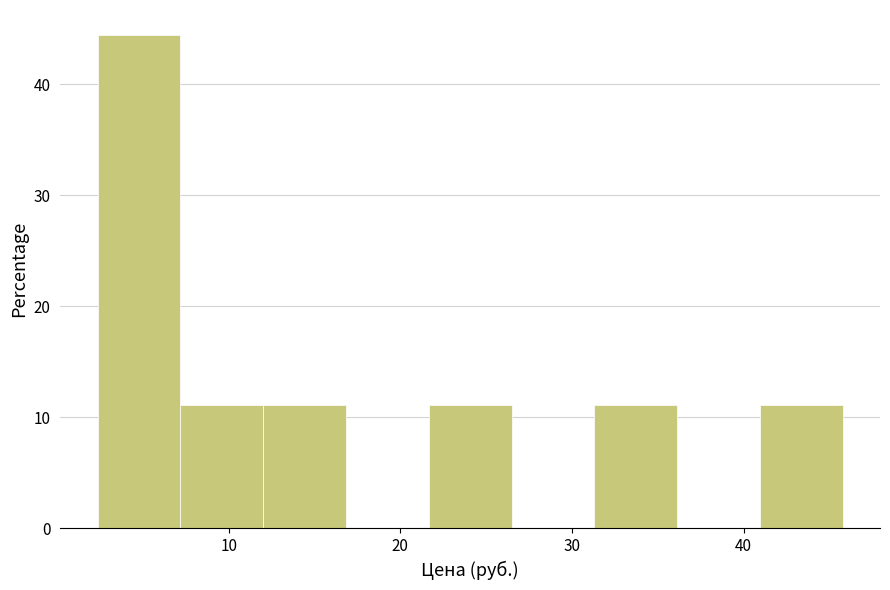

Reading left to right, list every bar in this chart as the range it spans on the x-axis followed by its height. Neither the bar edges nor the heights are printed on the chart, so give them approximately, as read against the axes.

2 to 7: 44
7 to 12: 11
12 to 17: 11
17 to 22: 0
22 to 26: 11
26 to 31: 0
31 to 36: 11
36 to 41: 0
41 to 46: 11